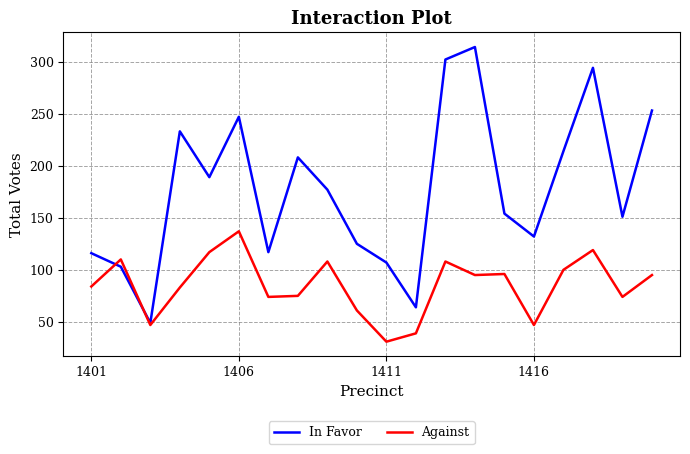

What is the difference between the maximum and minimum values in the Against series?

106